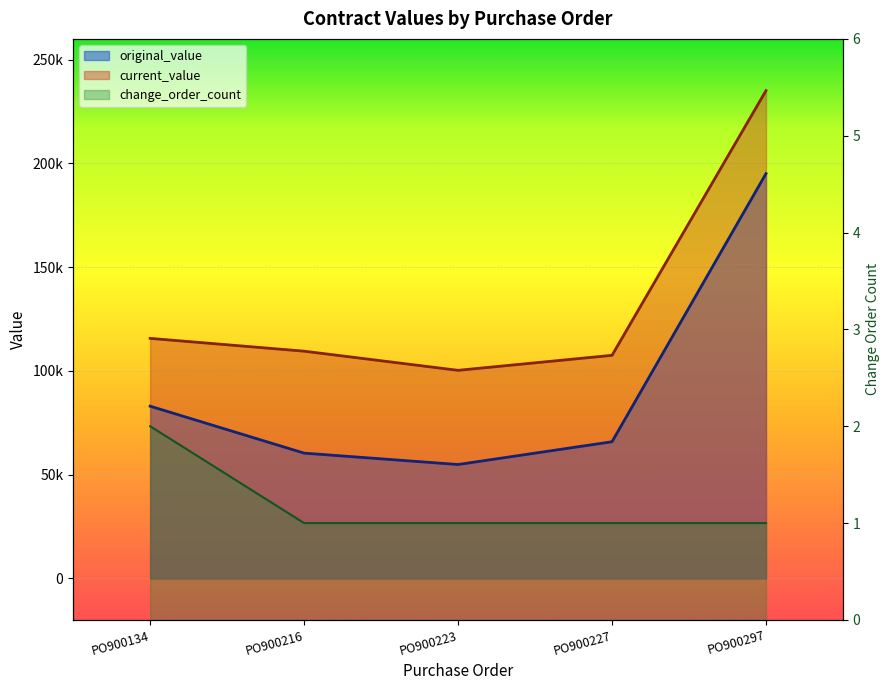

Reading left to right, what are all the values shown in this chart?

original_value: PO900134=83000.0	PO900216=60368.0	PO900223=54880.0	PO900227=65856.0	PO900297=195075.0
current_value: PO900134=115673.7	PO900216=109499.7	PO900223=100270.0	PO900227=107506.0	PO900297=235075.0
change_order_count: PO900134=2.0	PO900216=1.0	PO900223=1.0	PO900227=1.0	PO900297=1.0